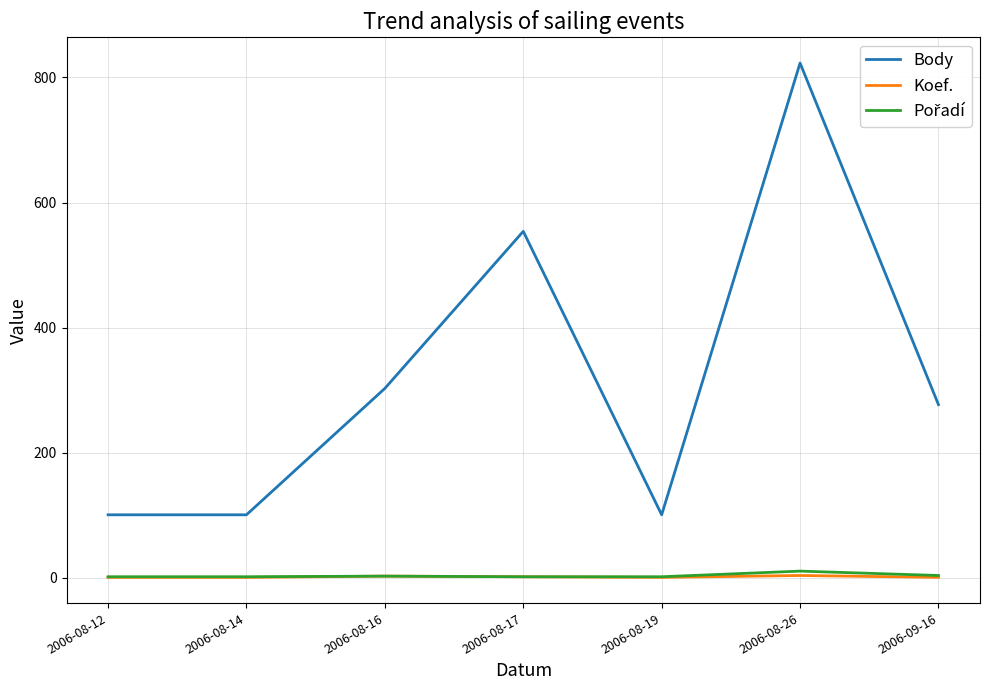

What is the difference between the highest and lowest values at 2006-08-14?

100